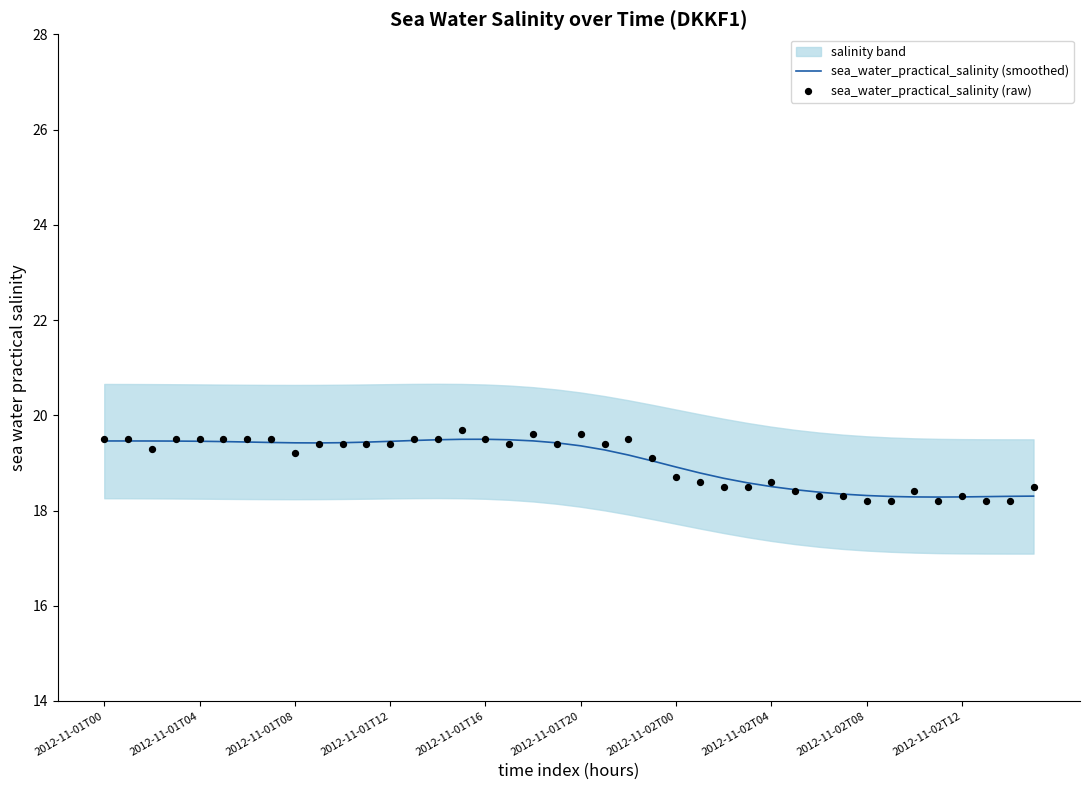

What is the lowest value of the sea_water_practical_salinity (smoothed) series?

18.3